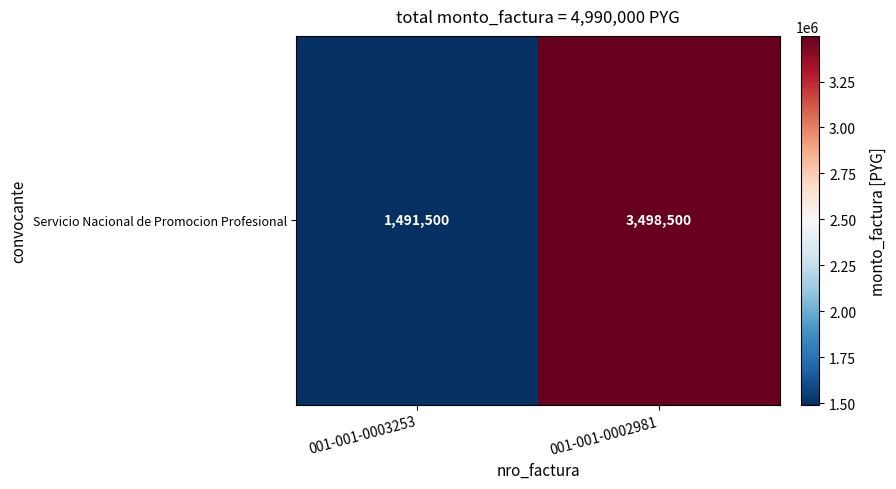

List the labels in order of value, smallest first.

001-001-0003253, 001-001-0002981